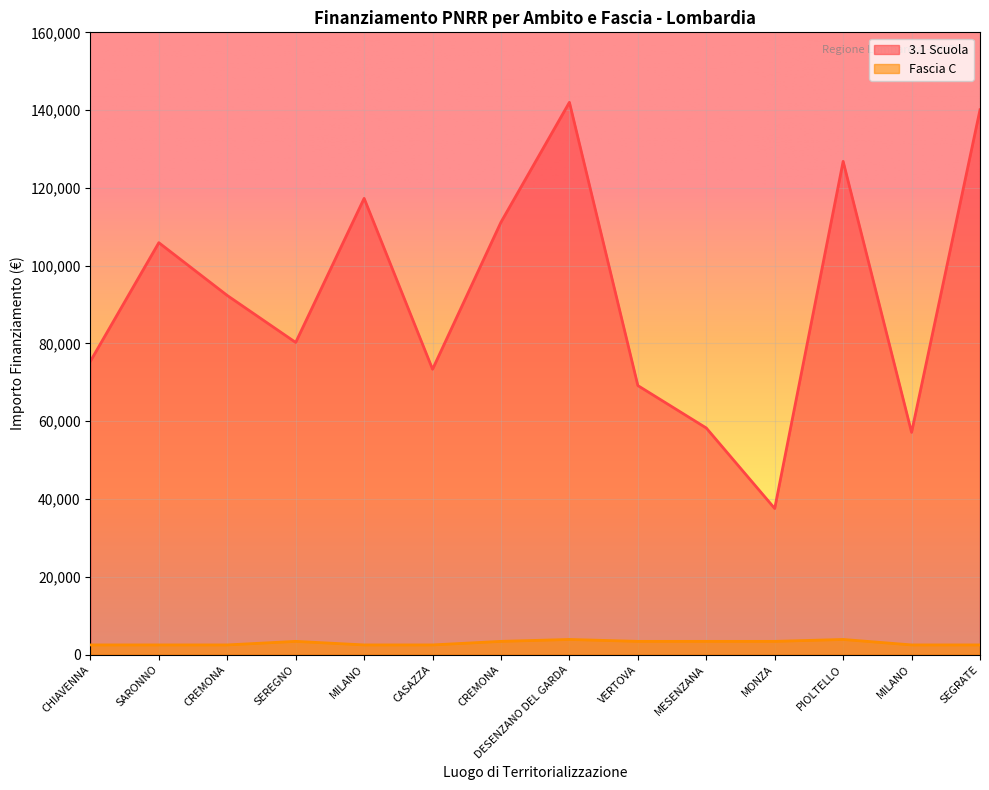

Rank the series at CHIAVENNA from highest to lowest value.

3.1 Scuola, Fascia C